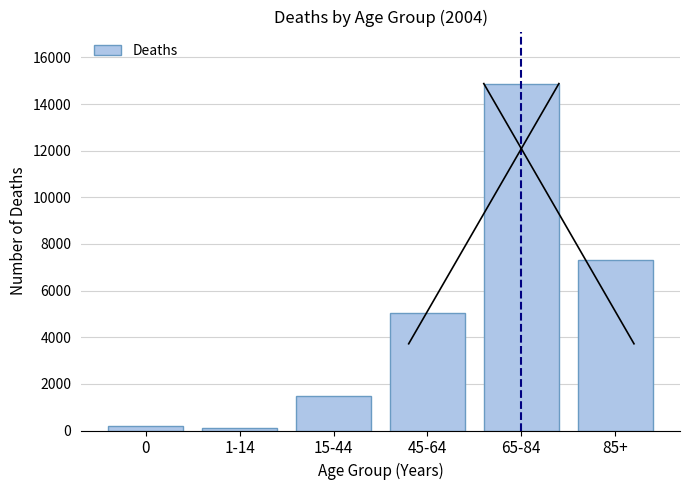

Reading right to left, what are all the values shown in this chart?

7331	14879	5031	1483	86	181